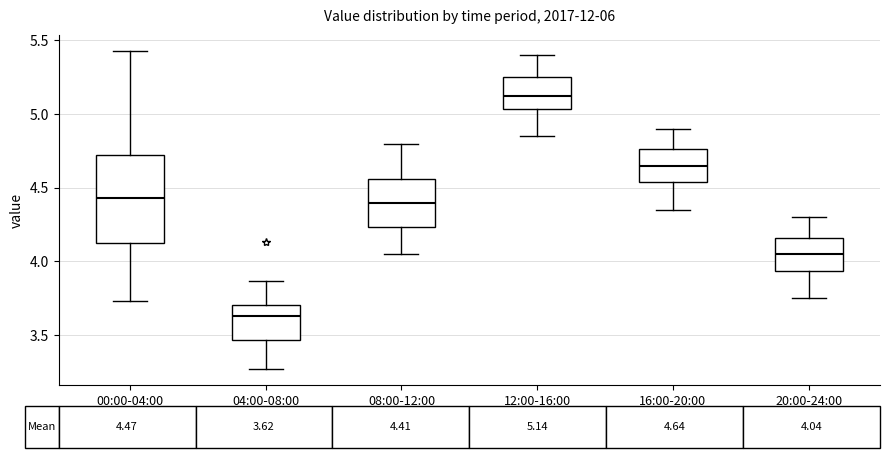

Which box has the highest median line?

12:00-16:00